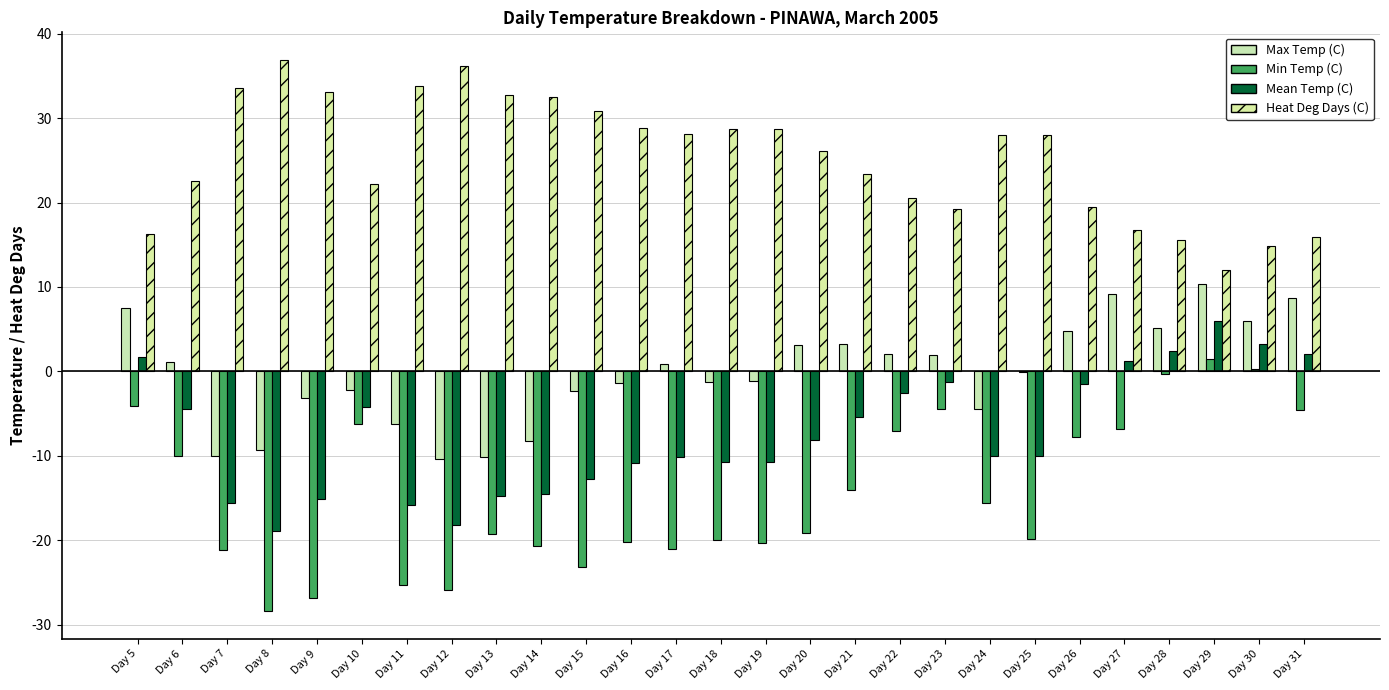

Are the bars grouped side by side (vs. stacked)?

Yes